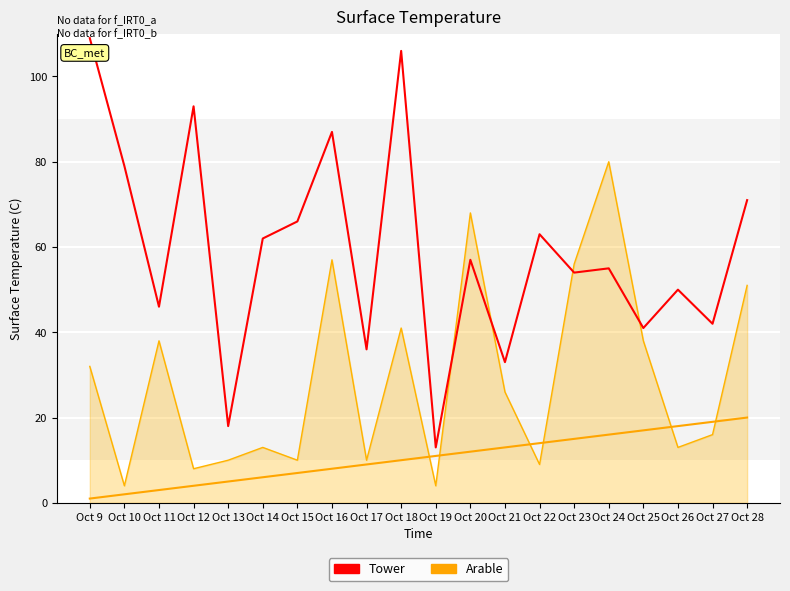

What are all the series names shown in the legend?

Tower, Arable